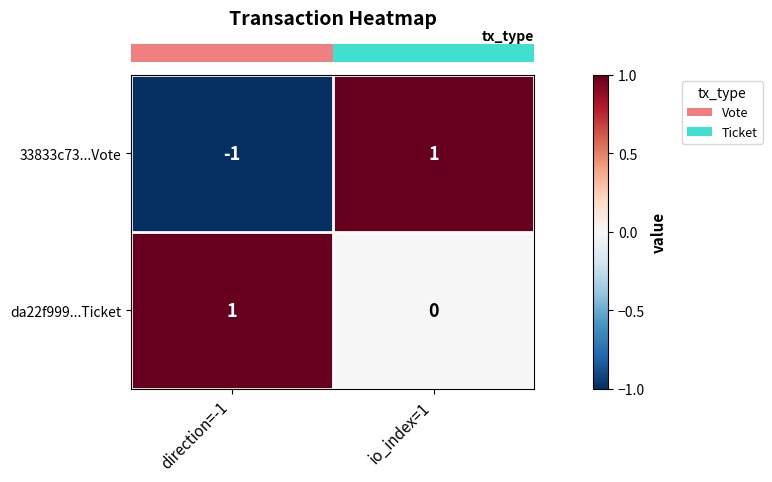

True or false: 33833c73...Vote has a value of 1 at io_index=1.

True